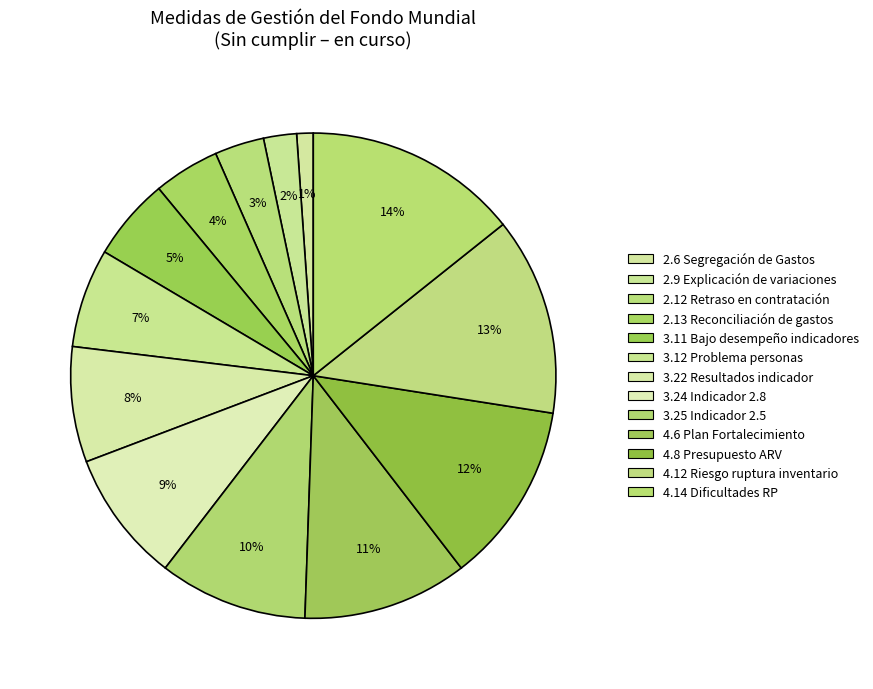

What is the largest slice in the pie chart?

4.14 Dificultades RP